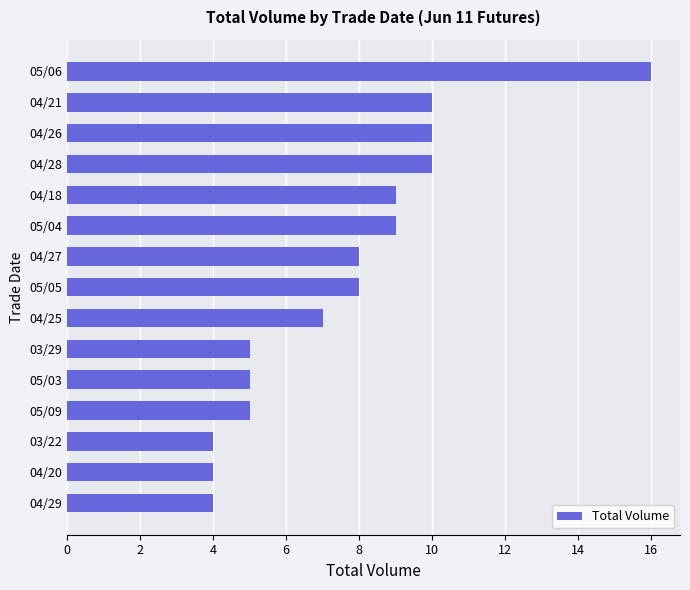

What is the smallest value displayed?

4